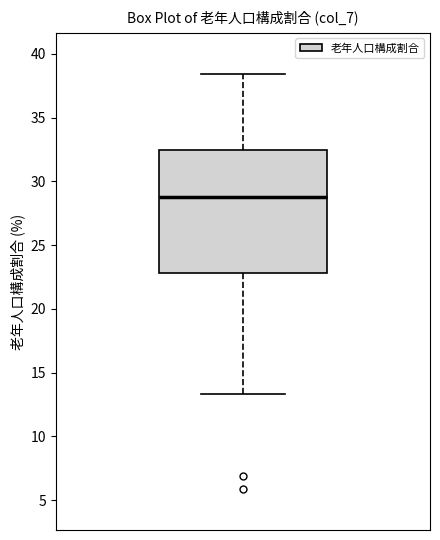

Transcribe this box plot: give where the median line is, the range the box spans, and where the two whiskers end, as read against the y-axis. The values are not printed on the chart, so give them approximately, as read against the axis.

median 29.0, box 23.0 to 32.5, whiskers 13.5 to 38.5